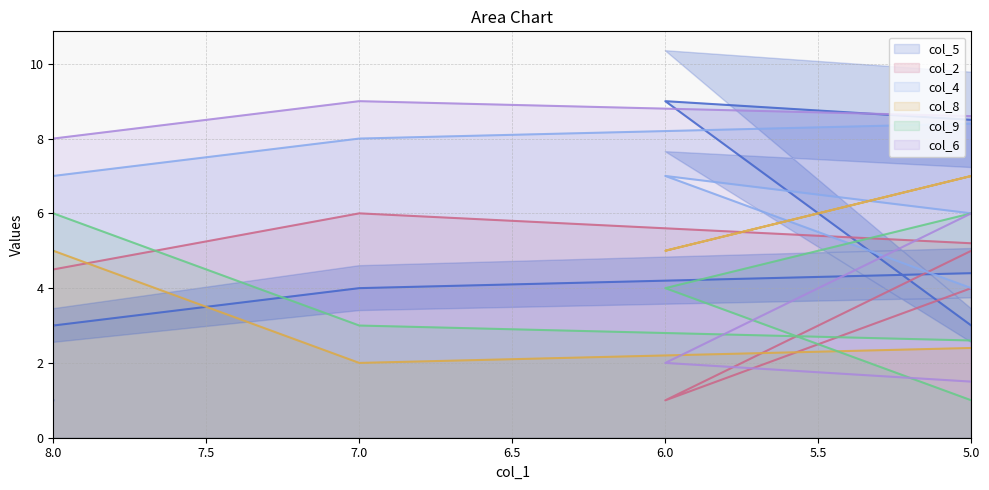

Which series has the widest spread of values?

col_5